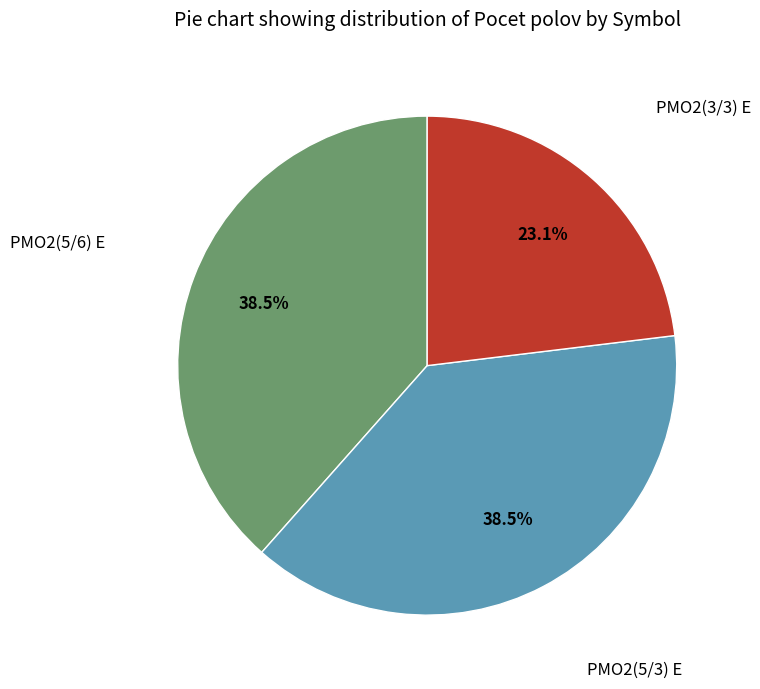

Count the number of slices in the pie.

3